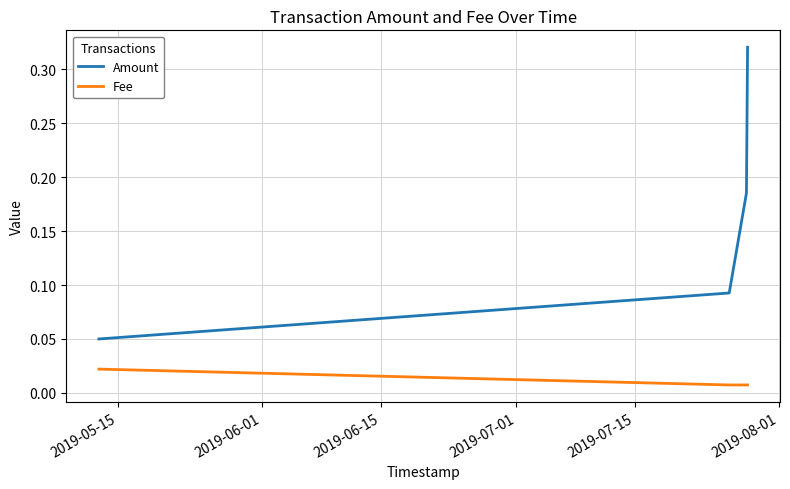

True or false: Amount and Fee cross at least once.

False